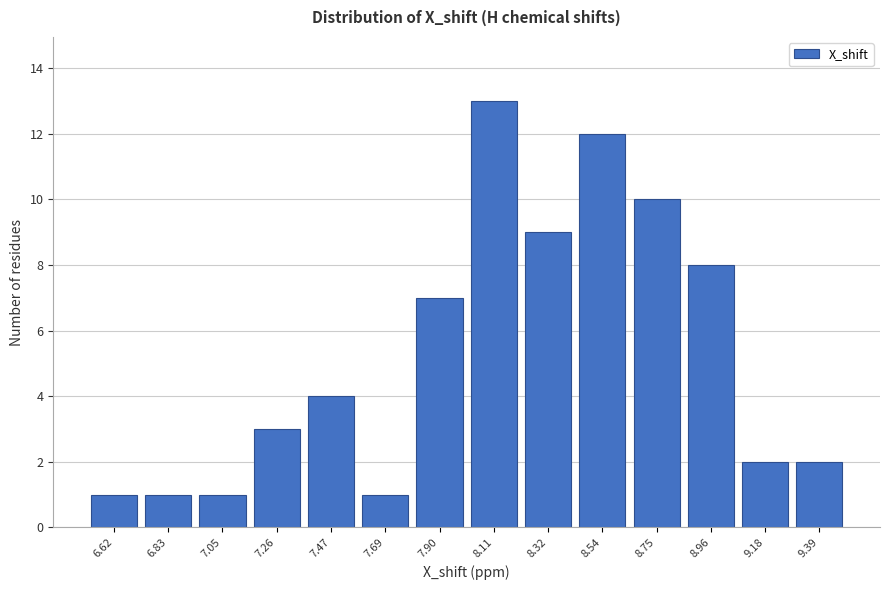

Reading left to right, transcribe all the data shown in this chart.

1	1	1	3	4	1	7	13	9	12	10	8	2	2